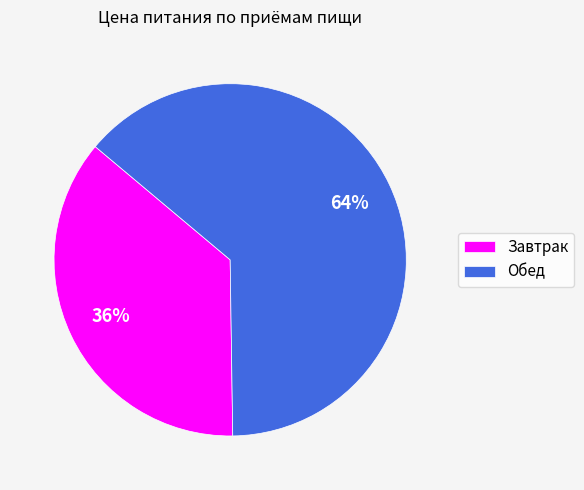

Which has a higher value, Завтрак or Обед?

Обед